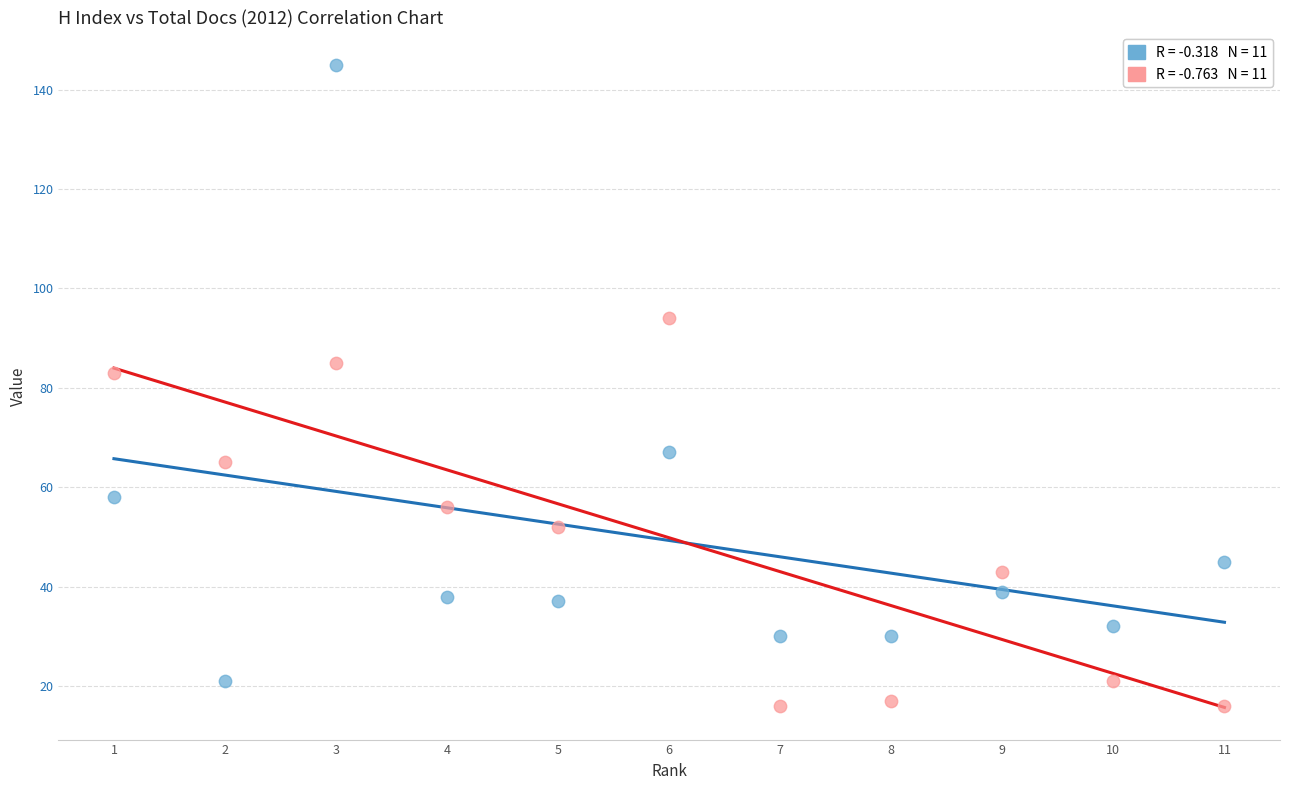

Across all series, what Y value is closest to 80?

83